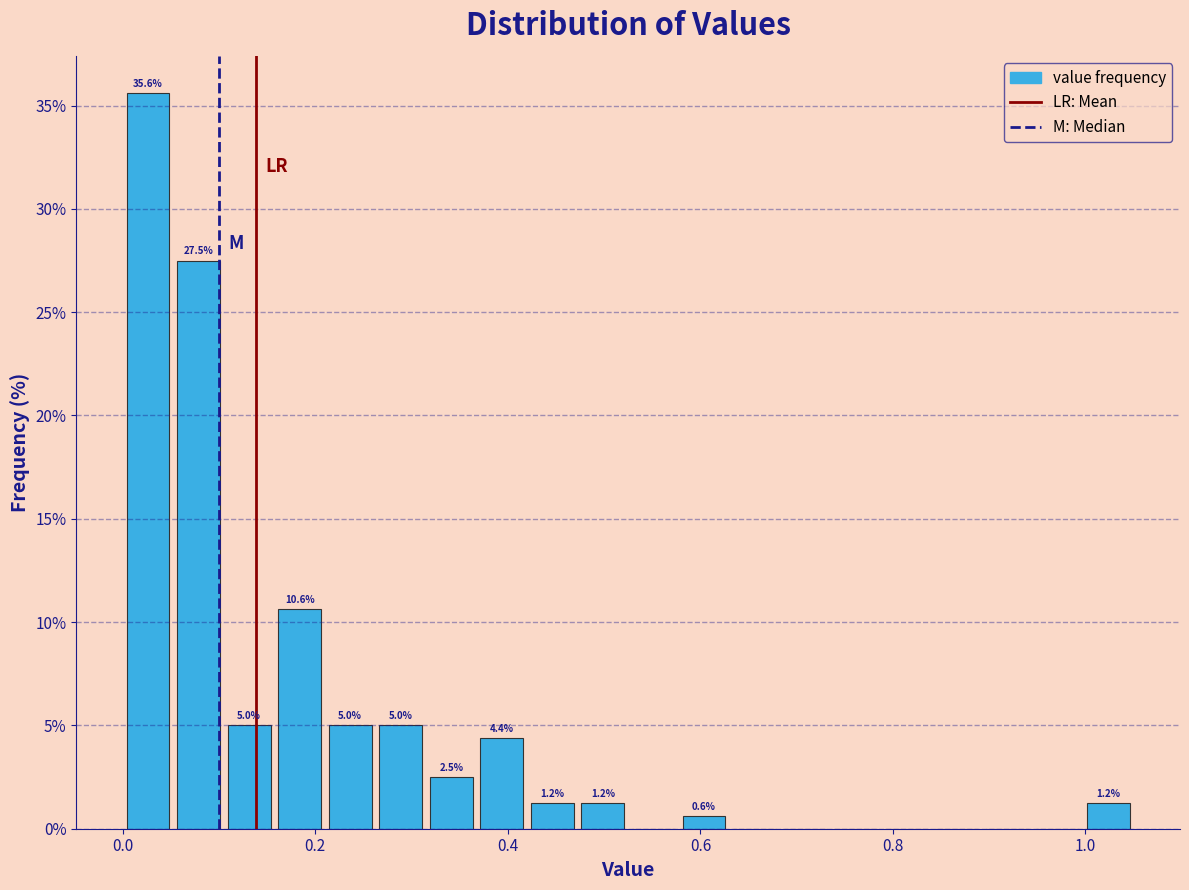

Around what value on the x-axis is the tallest bar? Give the approximate position of its centre, as read against the axis.

0.02